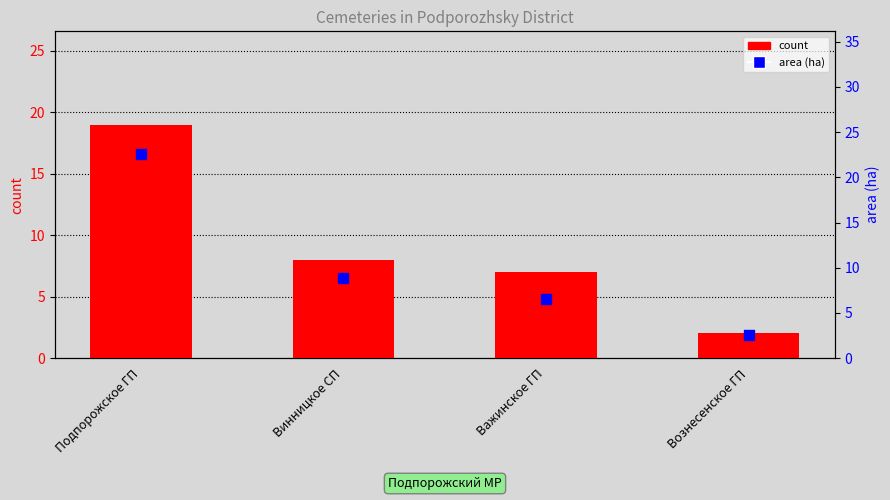

At which category is the sum across all series the highest?

Подпорожское ГП